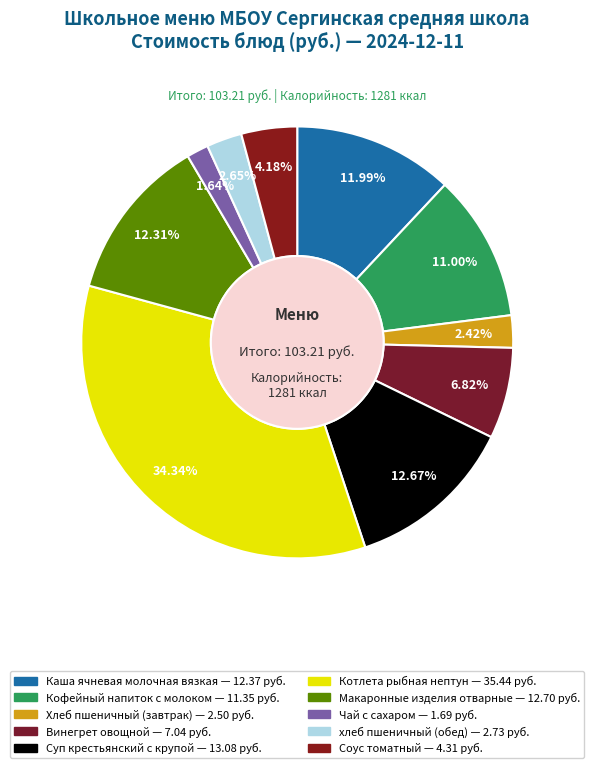

To the nearest percent, what is the difference between the Кофейный напиток с молоком and Котлета рыбная нептун slice percentages?

23%